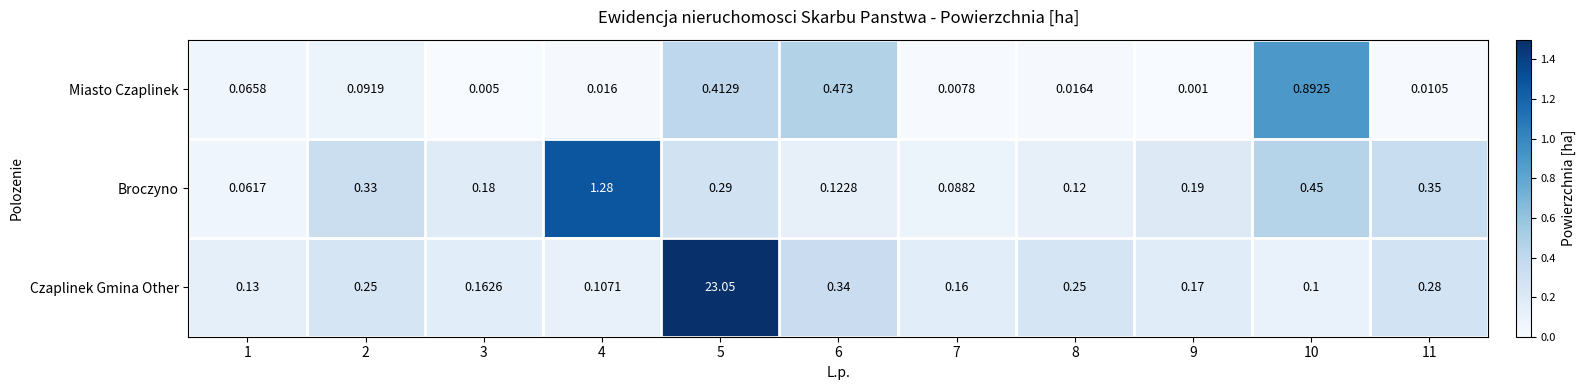

Count the number of data series in this chart.

3